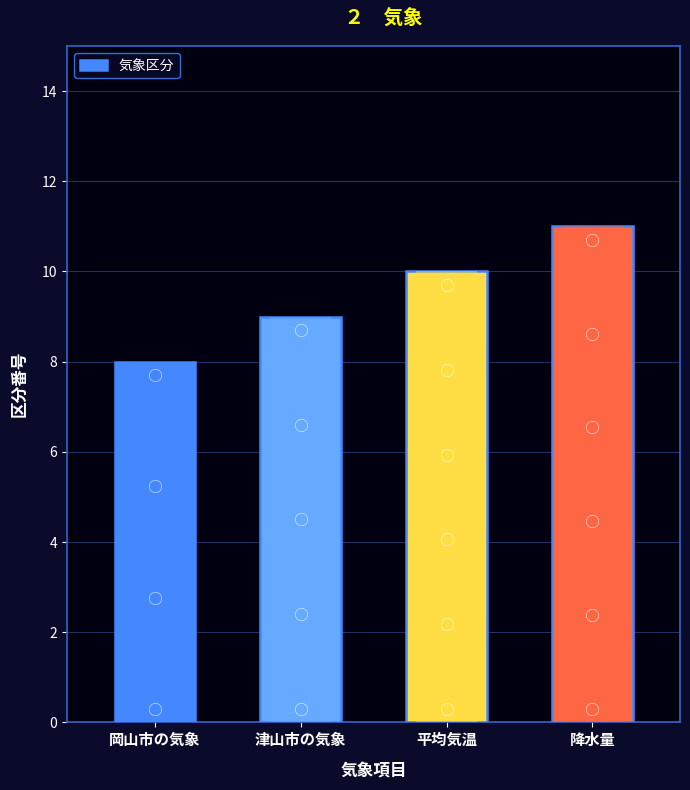

What is the change in value from 岡山市の気象 to 平均気温?

+2